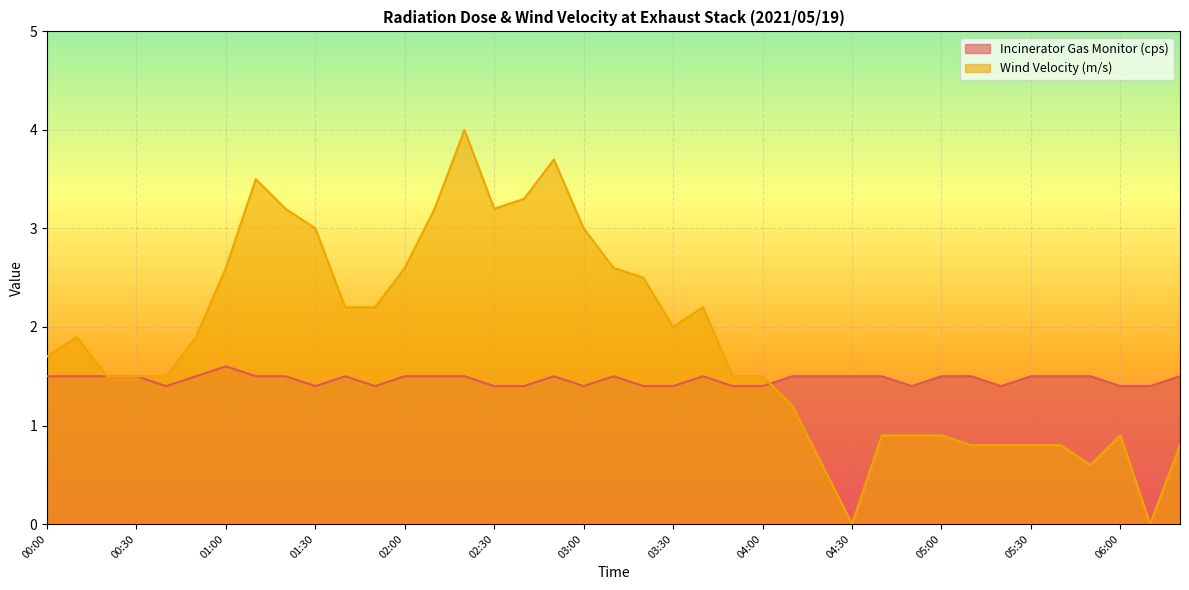

What is the total value across all series at 04:00?

2.9